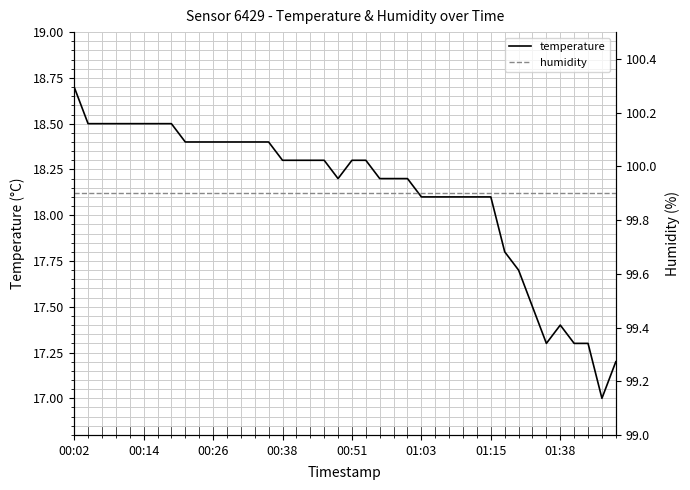

True or false: humidity and temperature cross at least once.

False